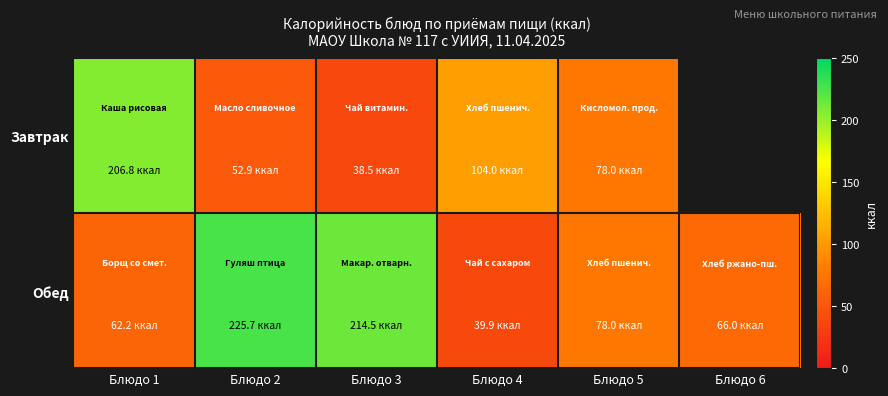

The Завтрак series shows 78.0 at Блюдо 5. True or false?

True